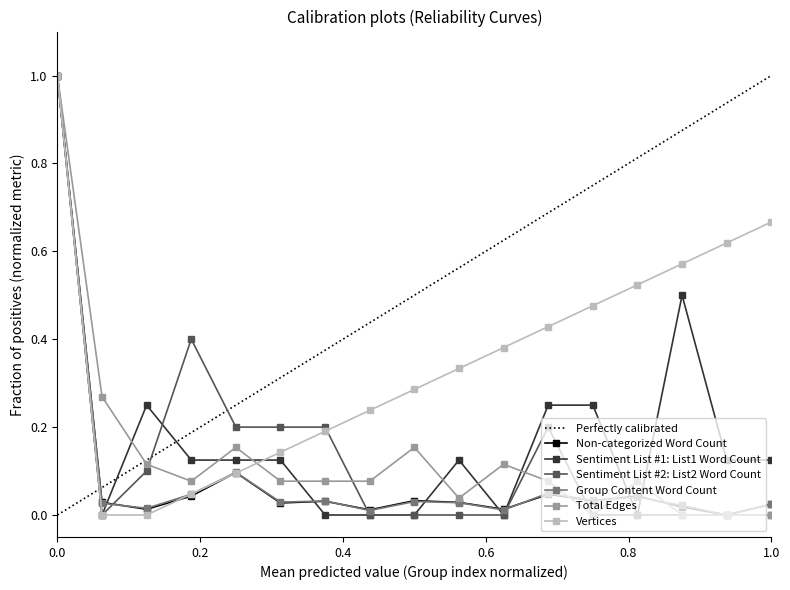

True or false: Vertices has a value of 0.1 at G12.

False